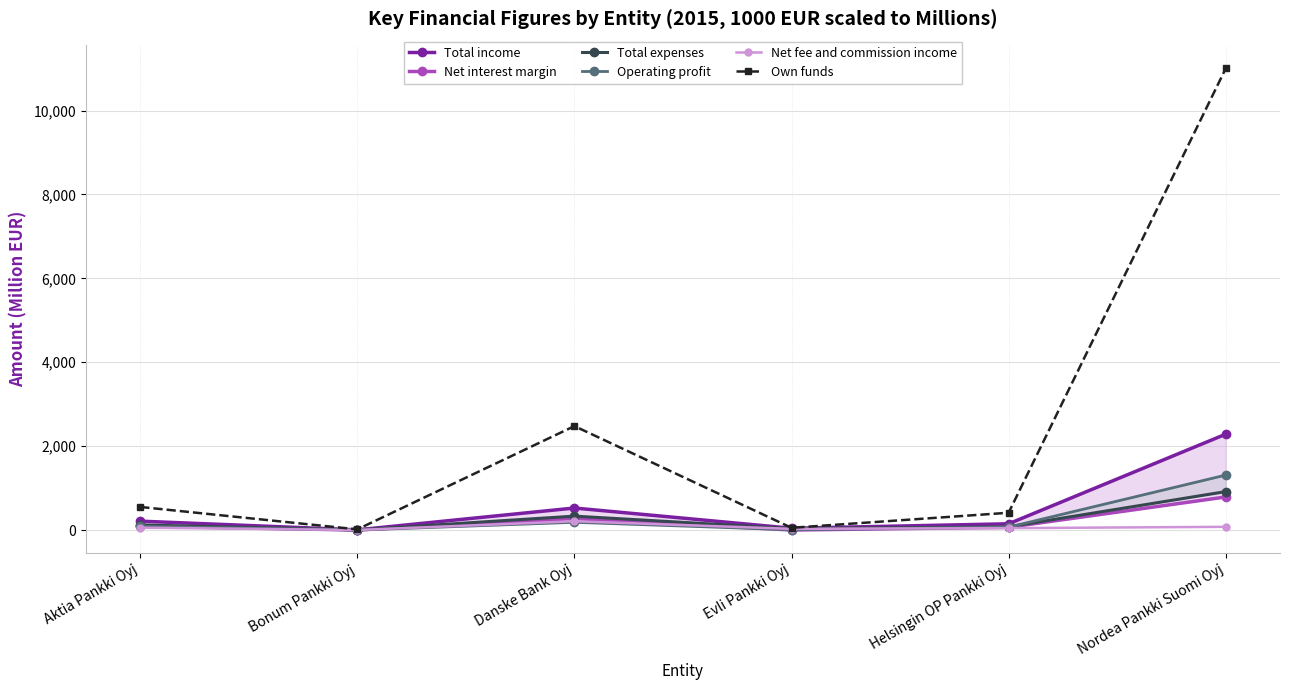

At which label does Net fee and commission income first exceed 58?

Aktia Pankki Oyj